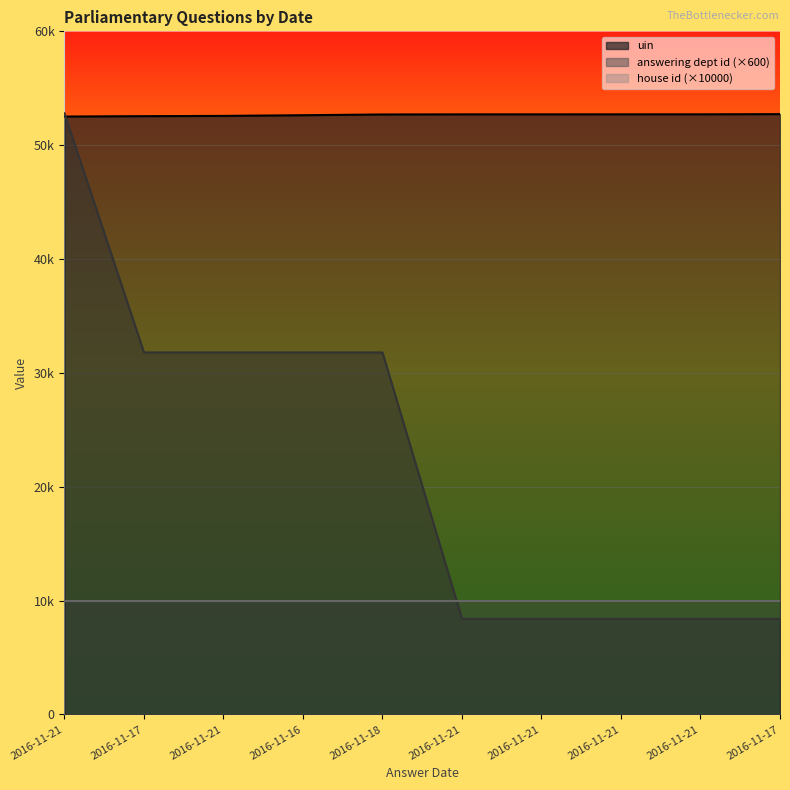

What is the lowest value of the uin series?

52516